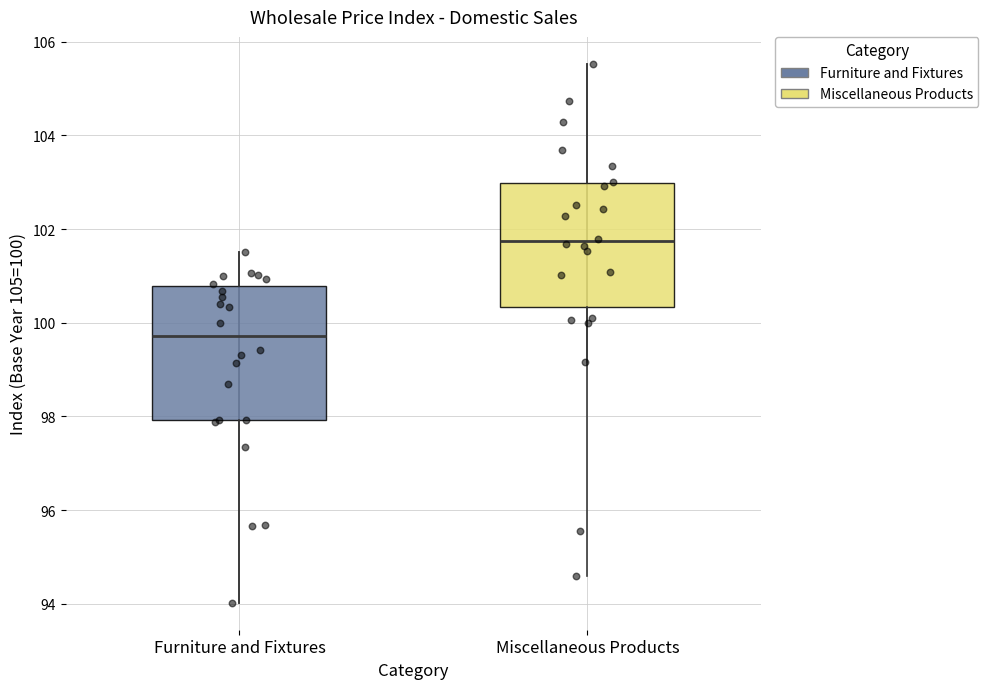

Comparing the boxes themselves (not the whiskers), which one is the tallest?

Furniture and Fixtures